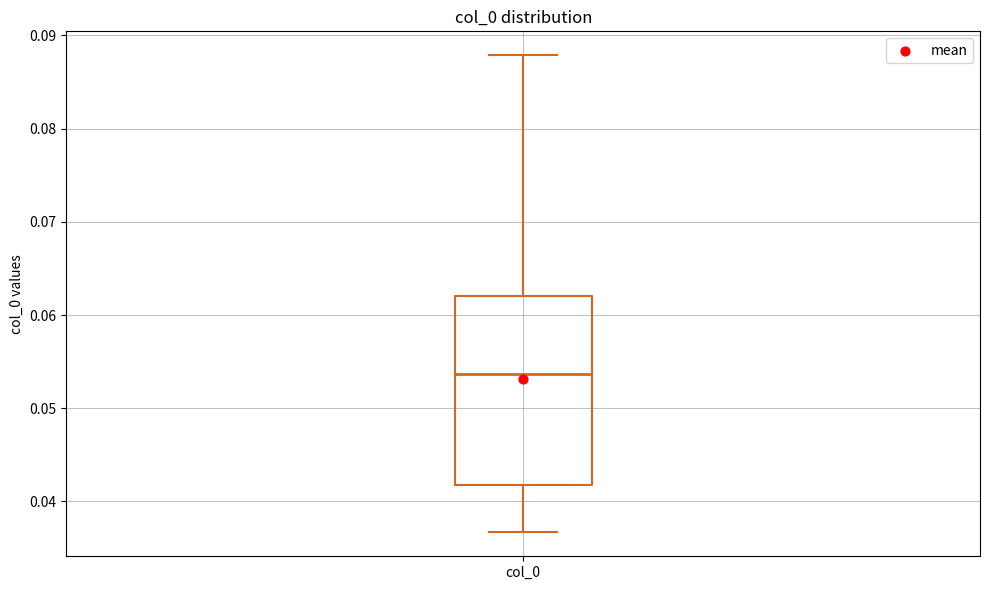

Where does the lower whisker of the box for col_0 end on the y-axis? The values are not printed on the chart, so give them approximately, as read against the axis.

0.037